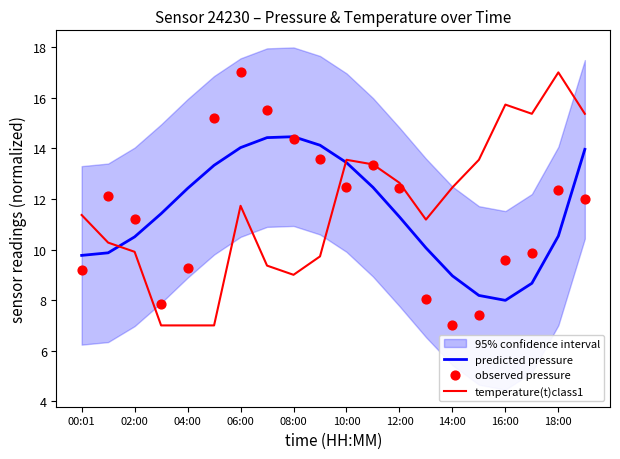

Is the value of temperature(t)class1 at 19 greater than the value of observed pressure at 17?

Yes